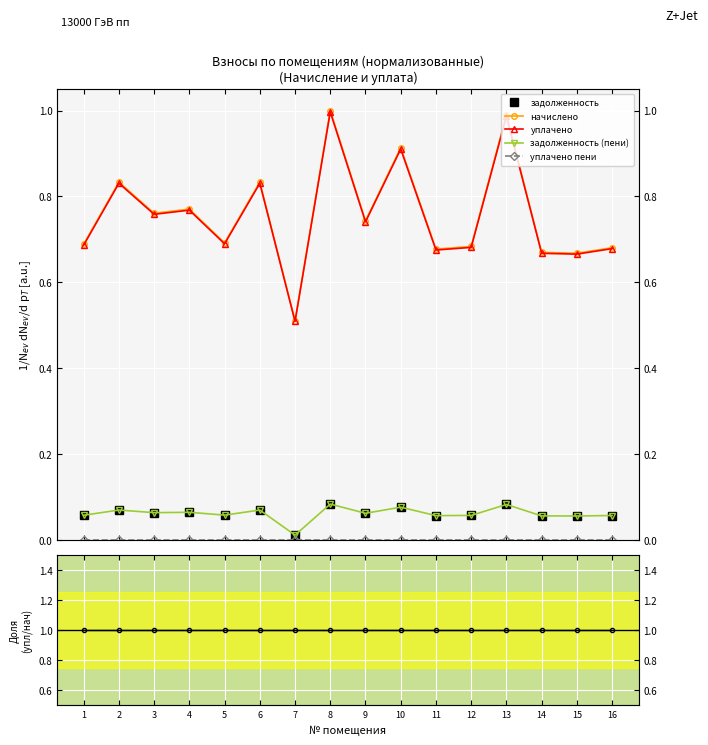

True or false: задолженность and задолженность (пени) cross at least once.

False